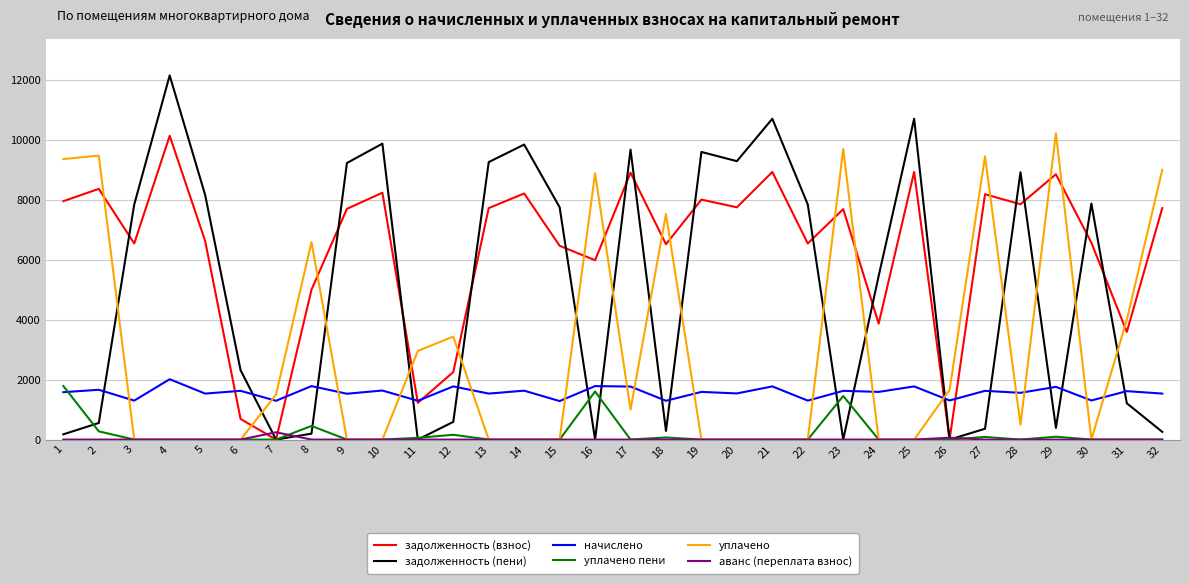

Where do уплачено and задолженность (пени) first cross each other?

2 and 3